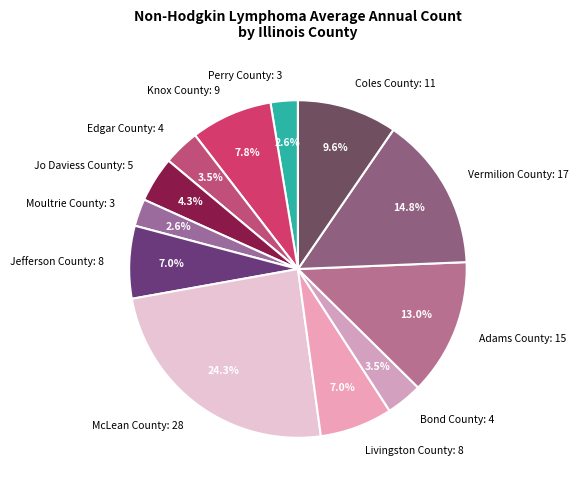

What portion of the pie excludes Livingston County?

93.0%